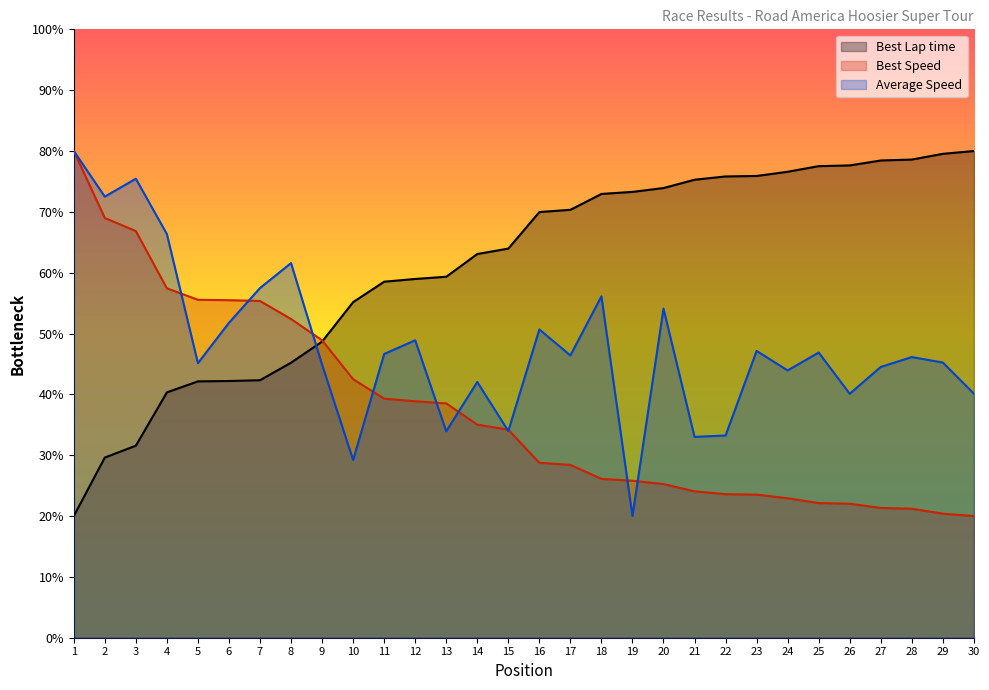

How many data points in Best Lap time are less than 69?

15